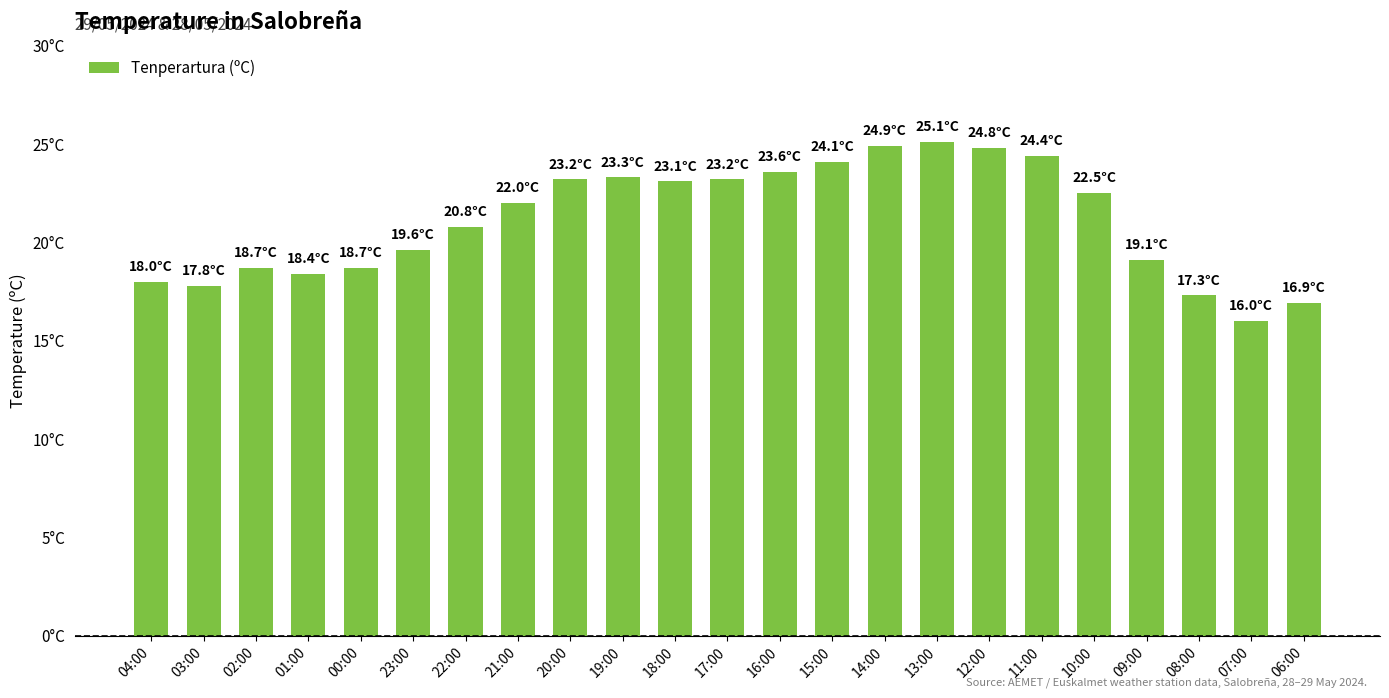

Are the bars horizontal?

No